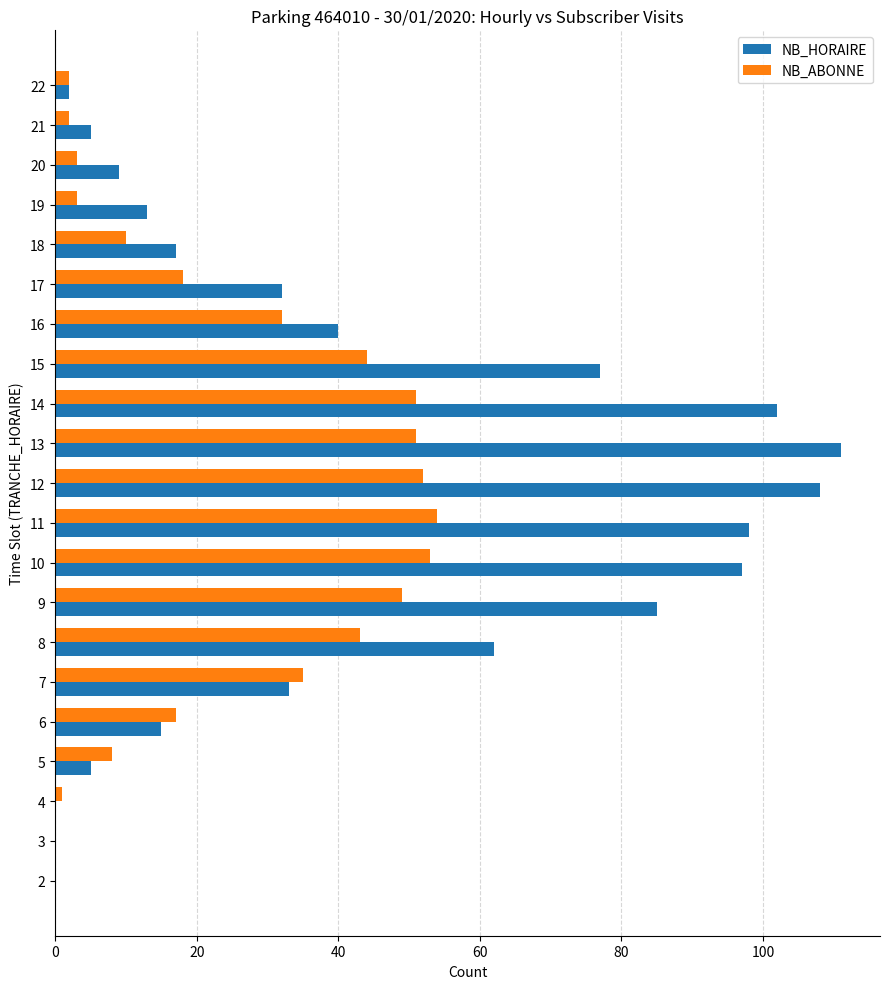

True or false: NB_HORAIRE has a value of -60 at 4.

False